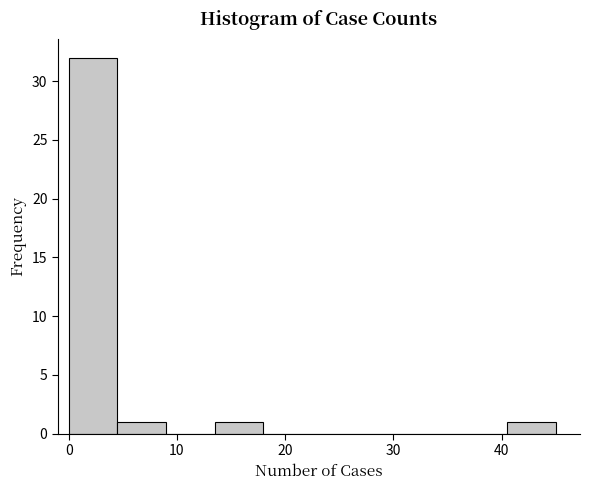

Reading left to right, list every bar in this chart as the range it spans on the x-axis followed by its height. Neither the bar edges nor the heights are printed on the chart, so give them approximately, as read against the axes.

0.0 to 4.5: 32
4.5 to 9.0: 1
9.0 to 13.5: 0
13.5 to 18.0: 1
18.0 to 22.5: 0
22.5 to 27.0: 0
27.0 to 31.5: 0
31.5 to 36.0: 0
36.0 to 40.5: 0
40.5 to 45.0: 1